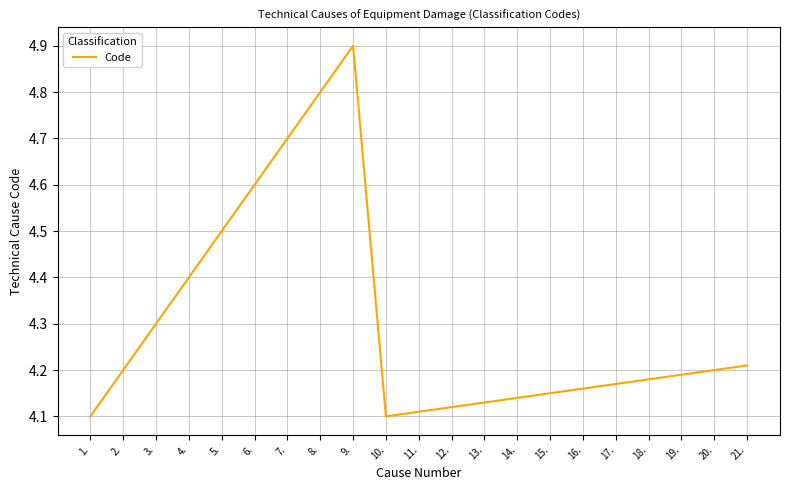

Which has a higher value, 12. or 6.?

6.